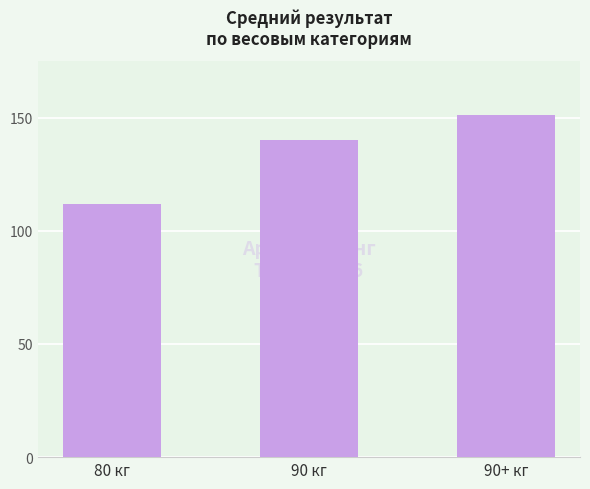

What is the label of the 1st bar from the right?

90+ кг